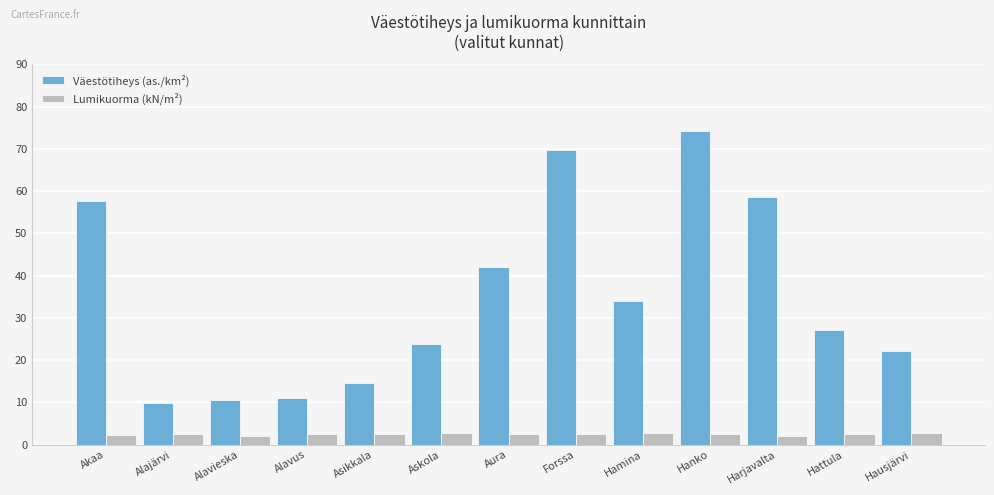

At which label does Väestötiheys (as./km²) reach its peak?

Hanko